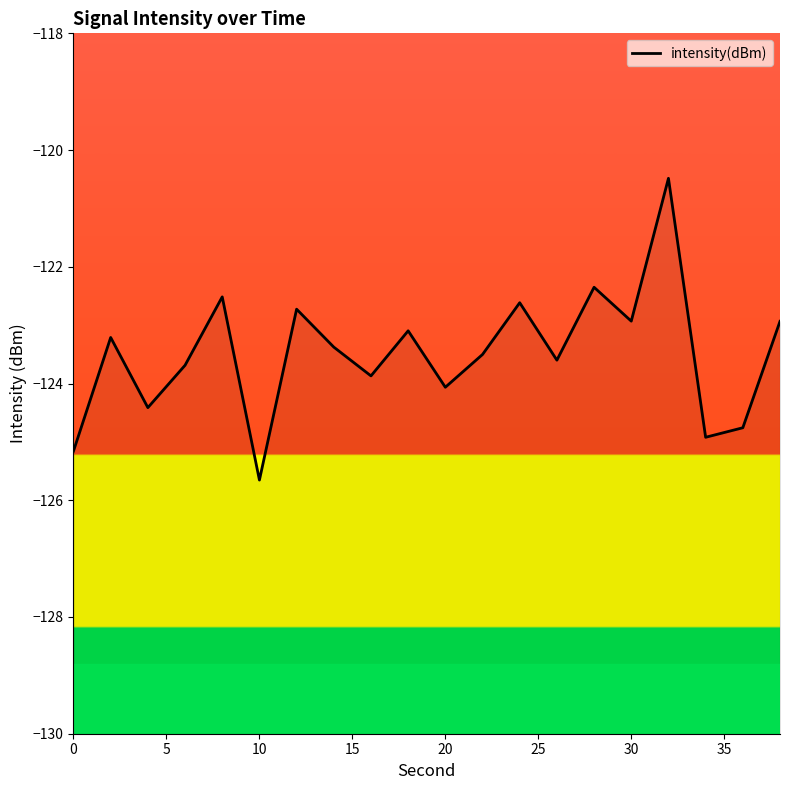

Does the chart display data point markers on the line(s)?

No